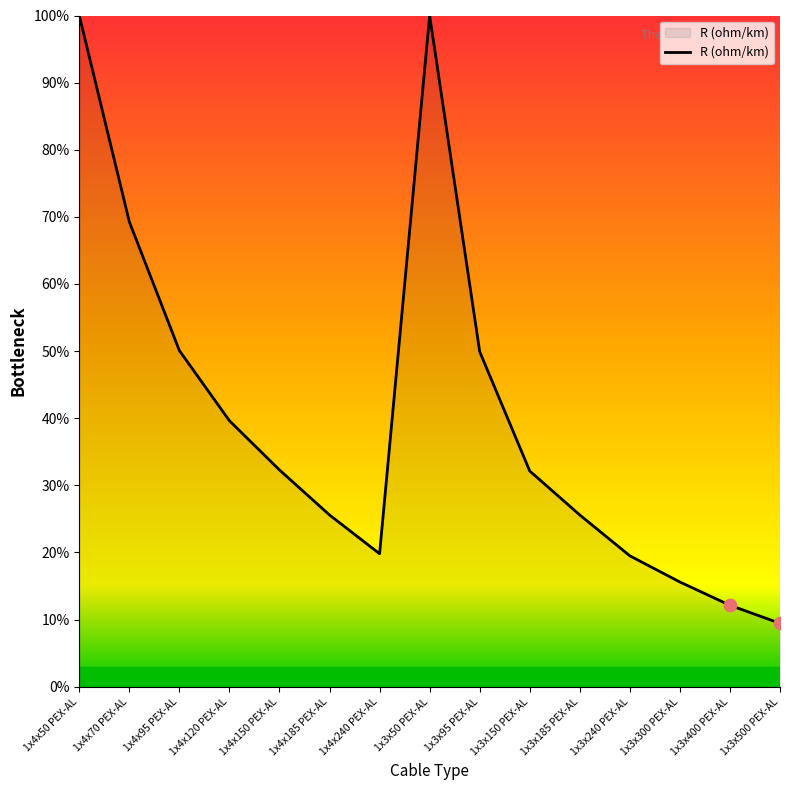

Which has a higher value, 1x4x240 PEX-AL or 1x4x150 PEX-AL?

1x4x150 PEX-AL